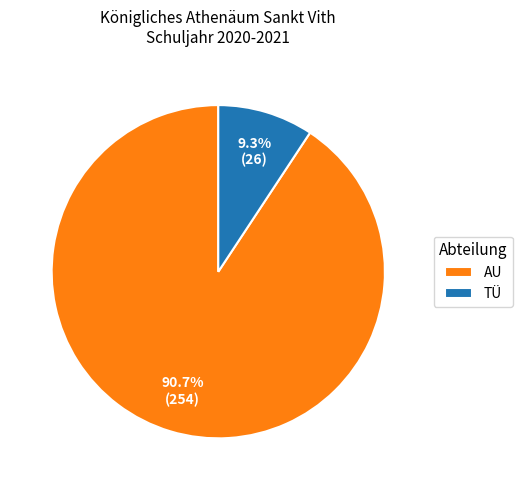

To the nearest percent, what is the average slice percentage?

50%